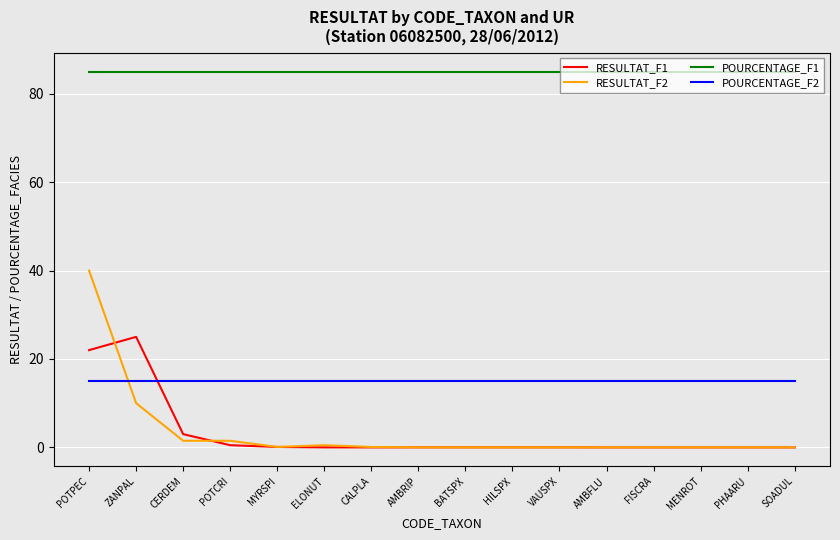

True or false: POURCENTAGE_F2 has a value of 15.0 at CERDEM.

True